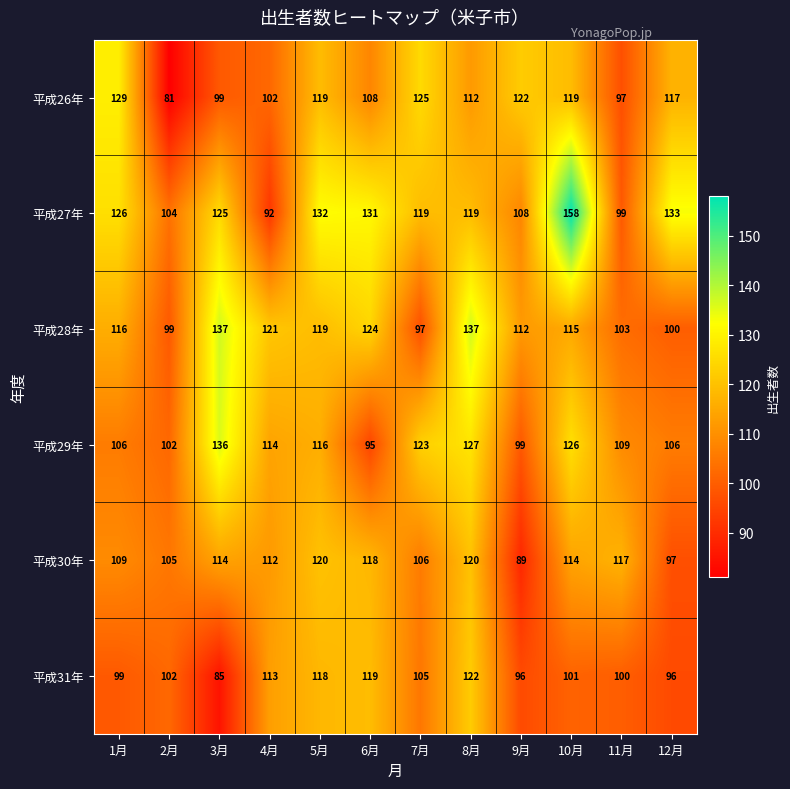

What is the minimum value shown in the chart?

81